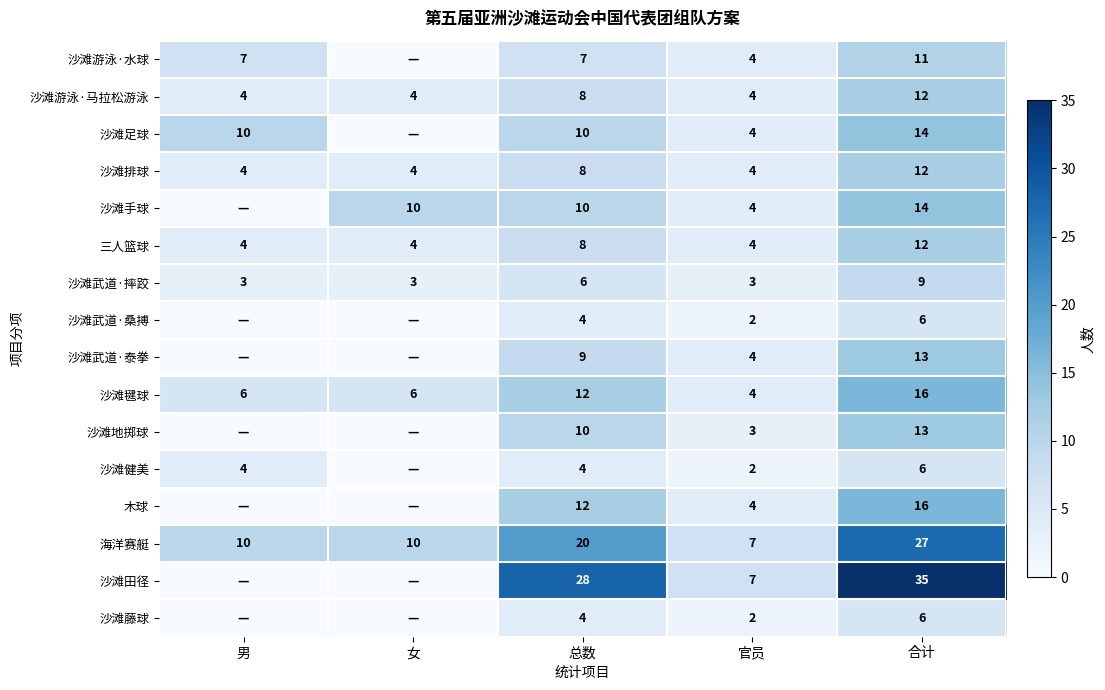

What is the maximum value shown in the chart?

35